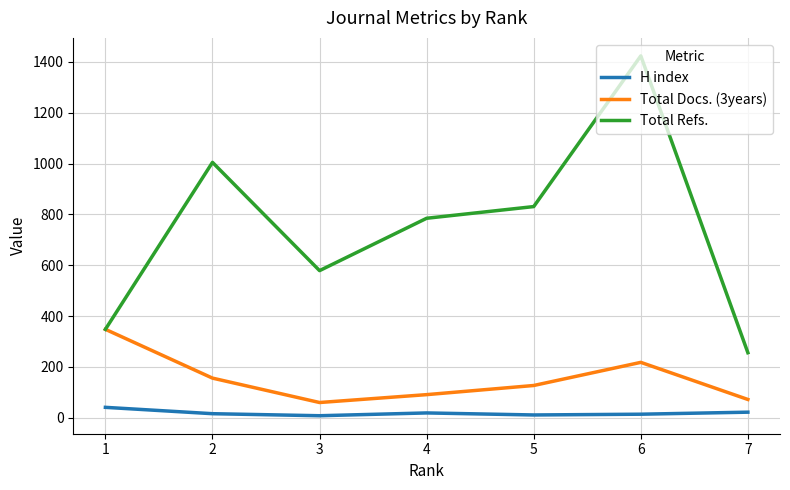

True or false: H index and Total Docs. (3years) intersect in this chart.

False